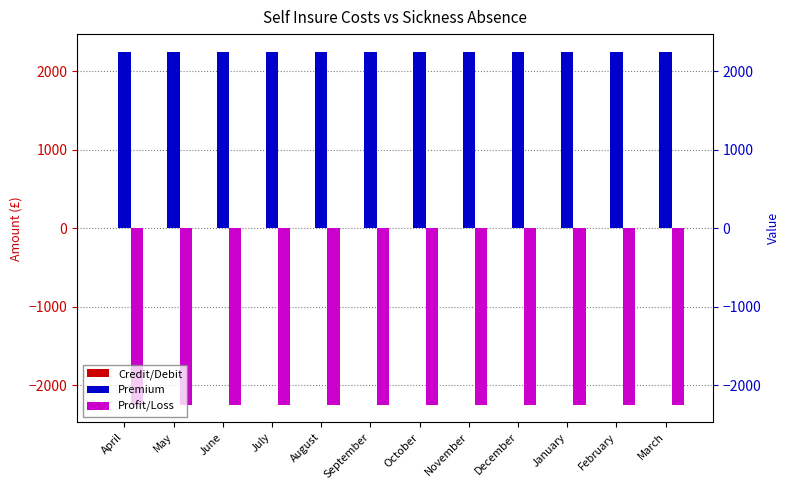

Reading right to left, extract all data points from this chart.

Credit/Debit: 0	0	0	0	0	0	0	0	0	0	0	0
Premium: 2250	2250	2250	2250	2250	2250	2250	2250	2250	2250	2250	2250
Profit/Loss: -2250	-2250	-2250	-2250	-2250	-2250	-2250	-2250	-2250	-2250	-2250	-2250